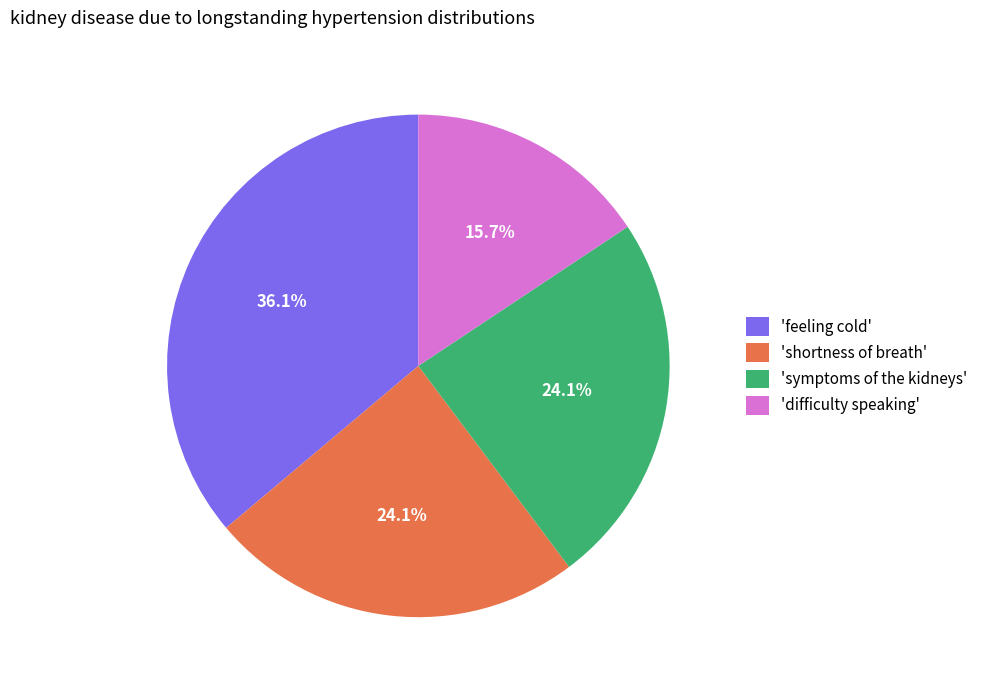

What portion of the pie excludes 'shortness of breath'?

75.9%